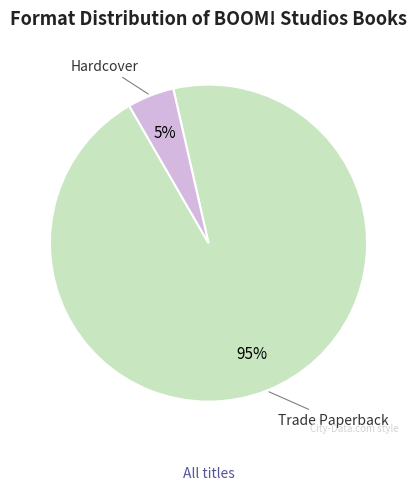

What percentage is the Trade Paperback slice, to the nearest percent?

95%